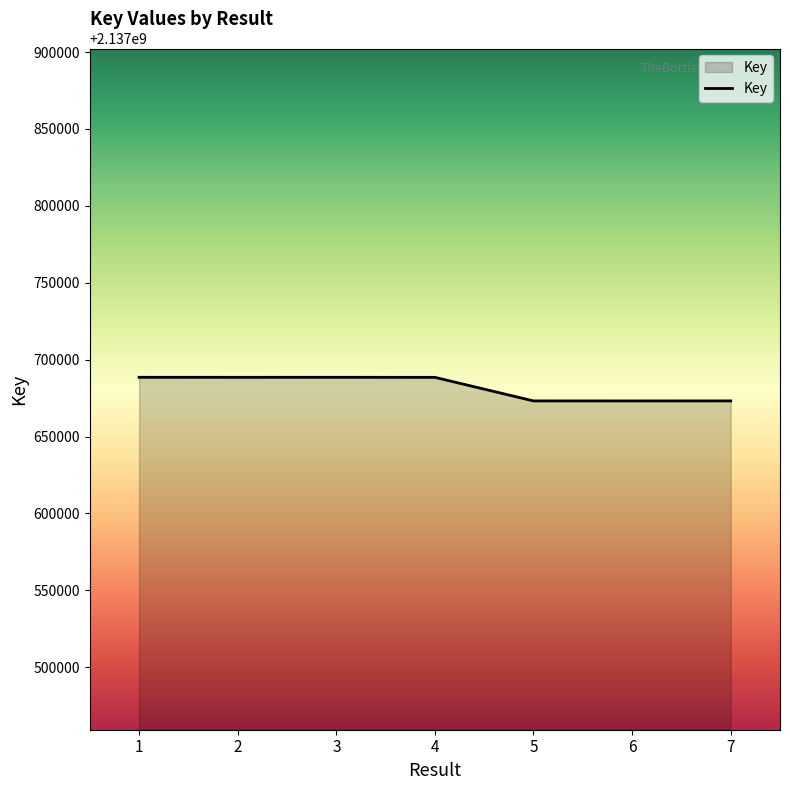

The value at 5 is 1090571862. True or false?

False